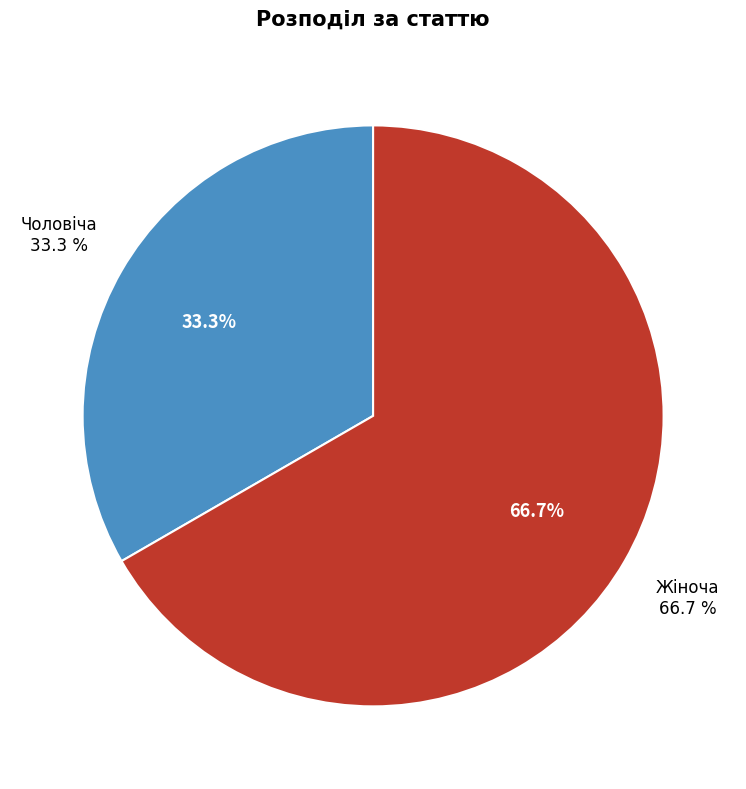

Approximately how many times larger is the value at Чоловіча compared to Жіноча?

0.5